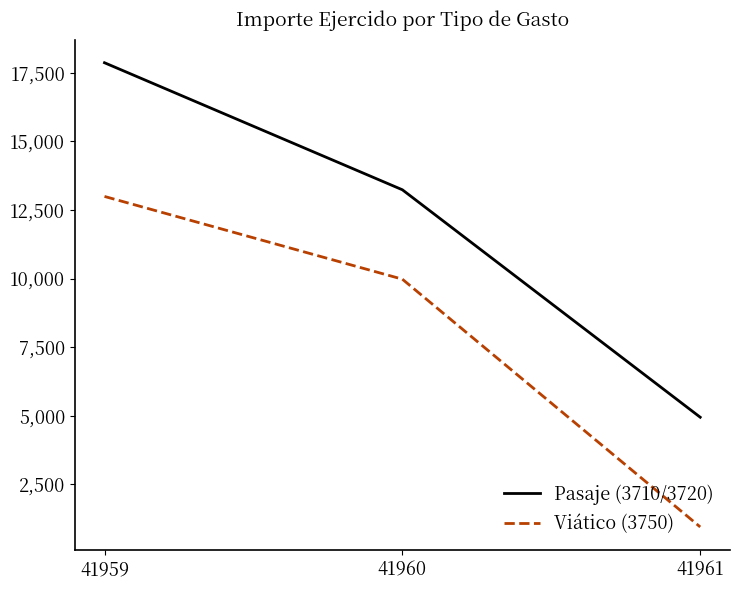

At which category is the sum across all series the highest?

41959